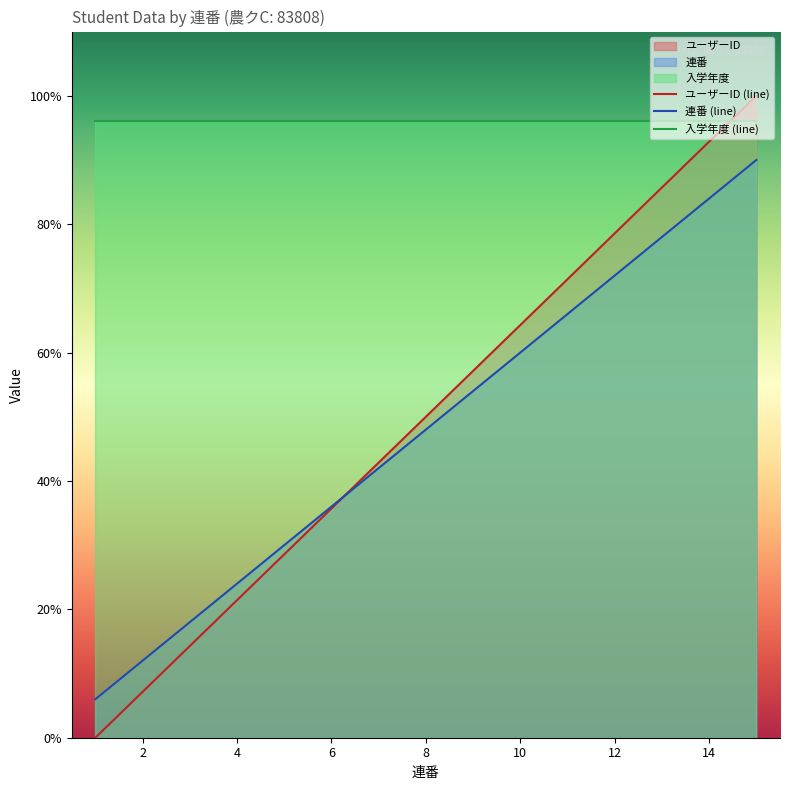

Which series has the largest range (max minus min)?

ユーザーID (line)